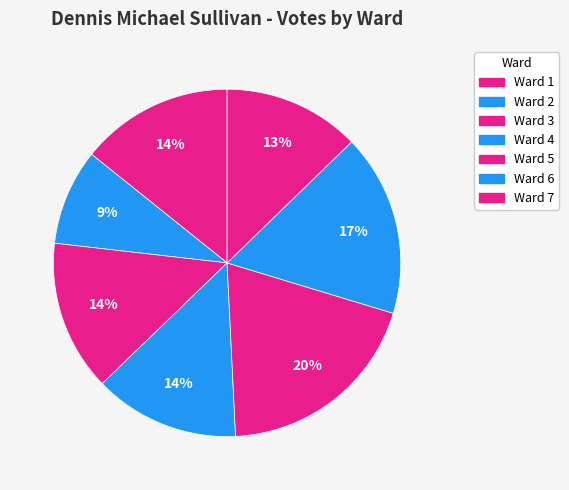

True or false: Ward 6 accounts for 17% of the total.

True